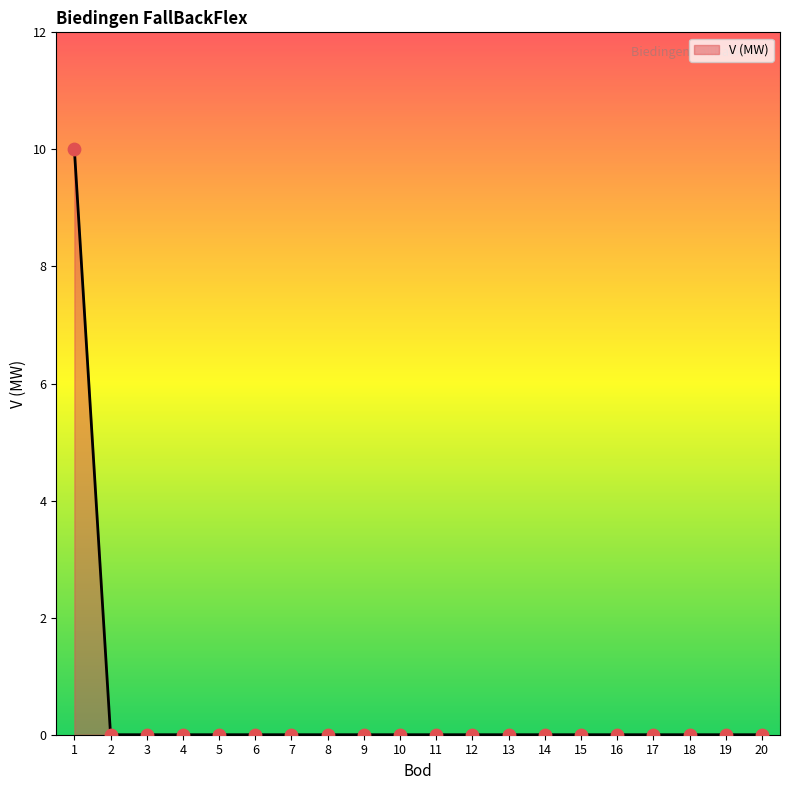

What is the difference between the maximum and minimum values?

10